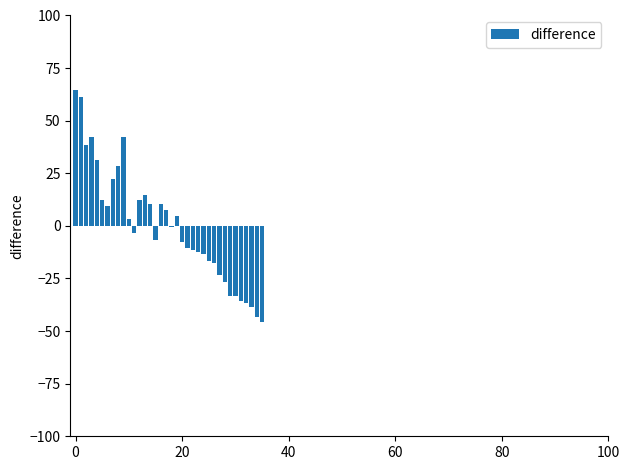

What is the maximum value shown in the chart?

64.5